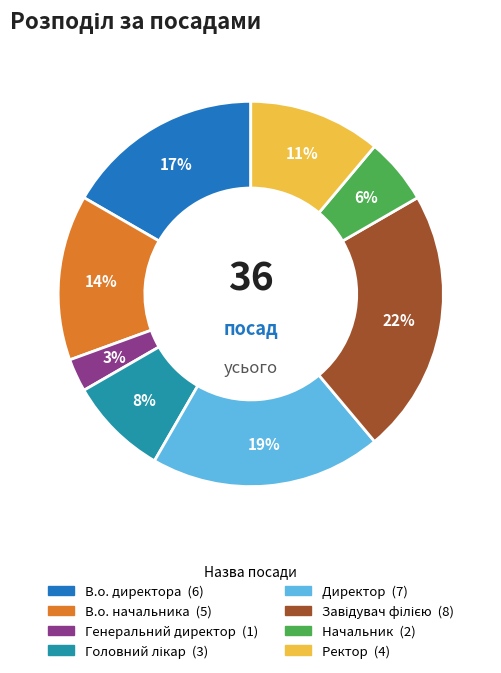

True or false: В.о. начальника accounts for 14% of the total.

True